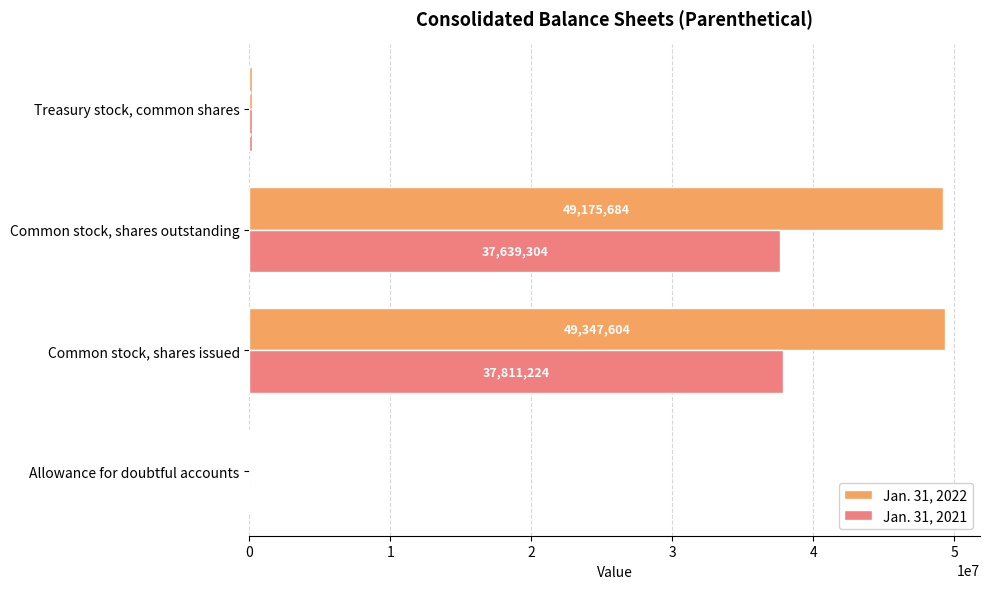

Where is Jan. 31, 2021 nearest to the value 18906079?

Common stock, shares outstanding